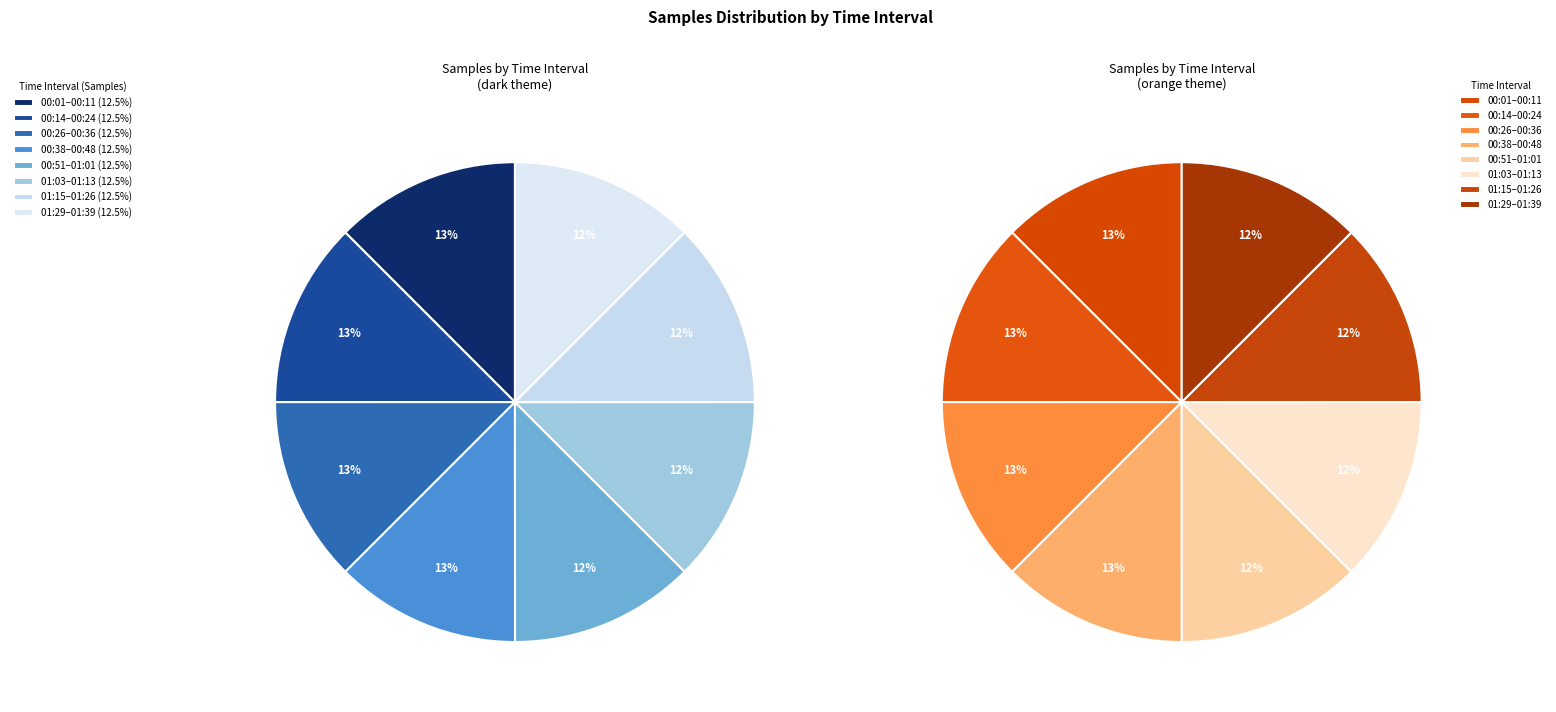

Is there any slice that represents more than half of the pie?

No